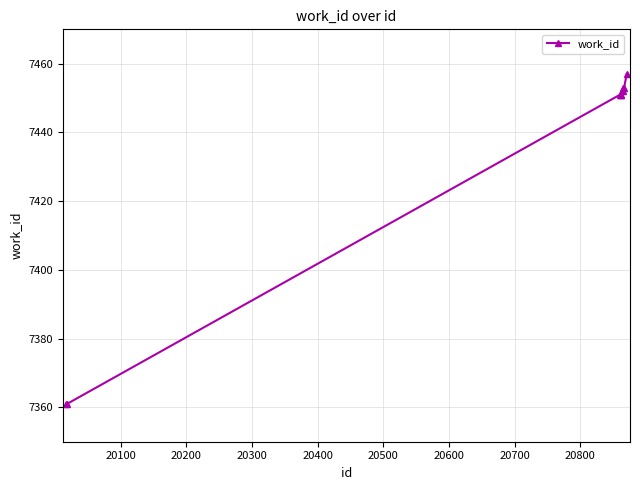

What is the sum of all values?

74342